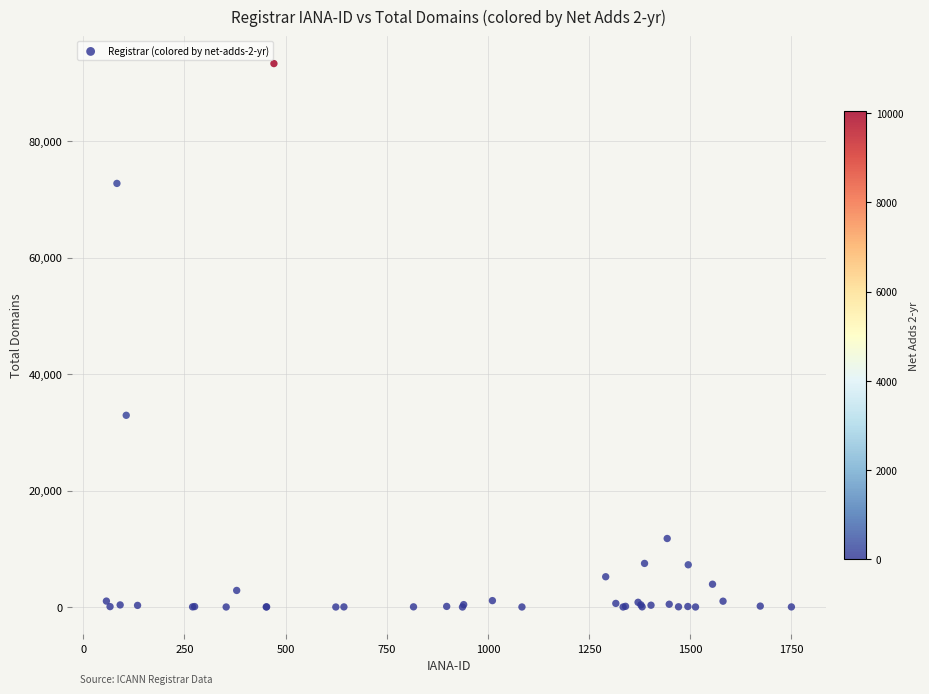

What Y value in the scatter plot is closest to 46664?

32925